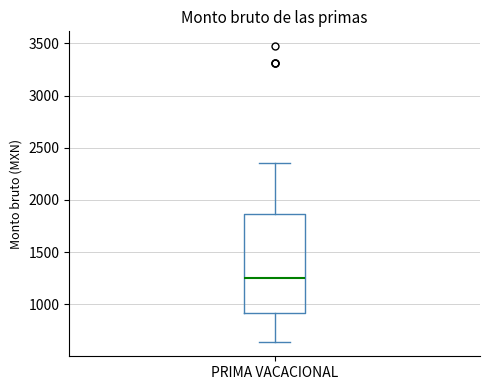

Read this box plot against the y-axis: the position of the median line, the range covered by the box, and the ends of both whiskers. The values are not printed on the chart, so give them approximately, as read against the axis.

median 1250, box 900 to 1850, whiskers 650 to 2350